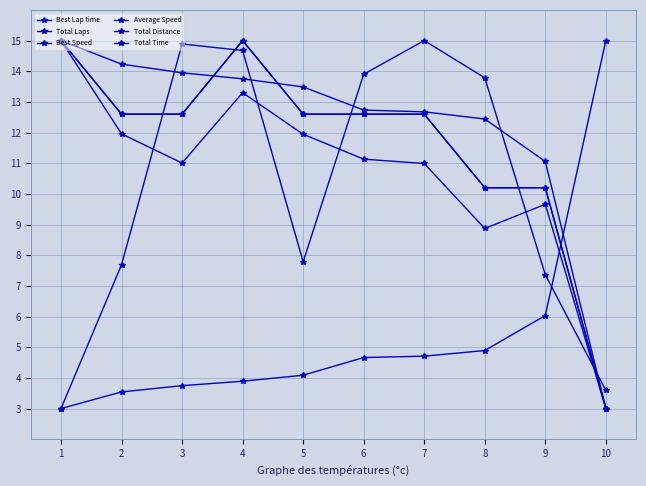

Which series has the largest range (max minus min)?

Best Lap time